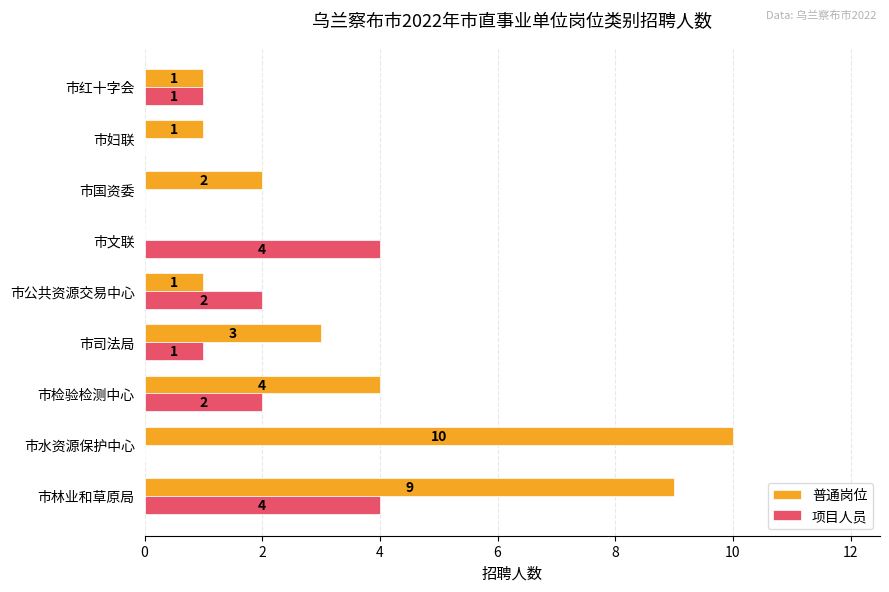

What is the total value across all series at 市检验检测中心?

6